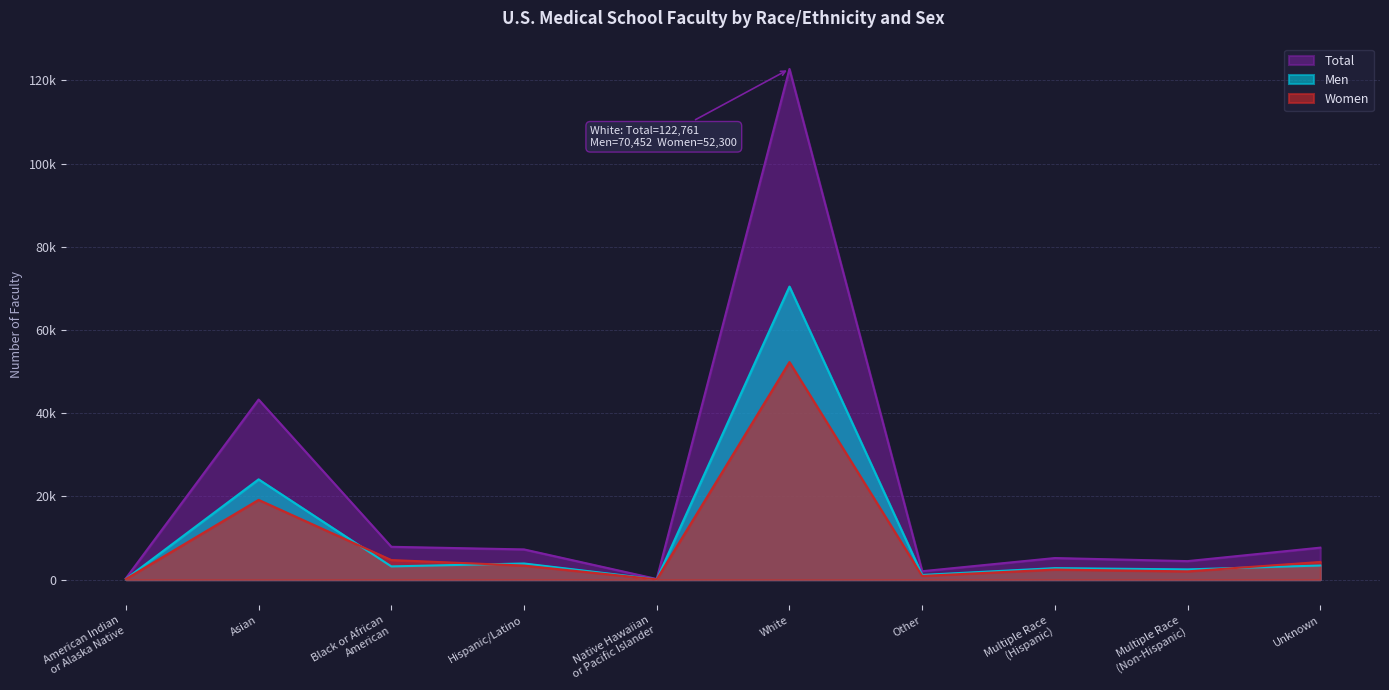

Which has a higher value, Hispanic/Latino or Multiple Race
(Hispanic)?

Hispanic/Latino